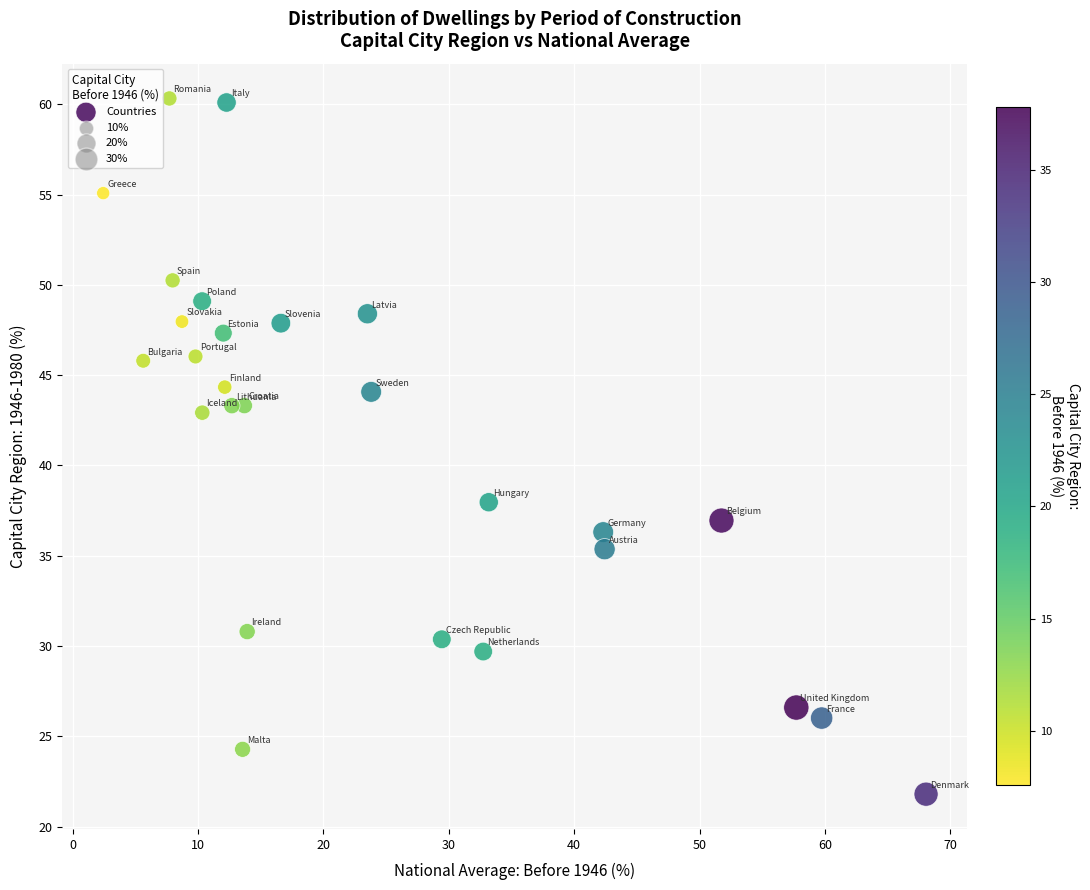

What is the range of Y values (max minus min)?

38.5